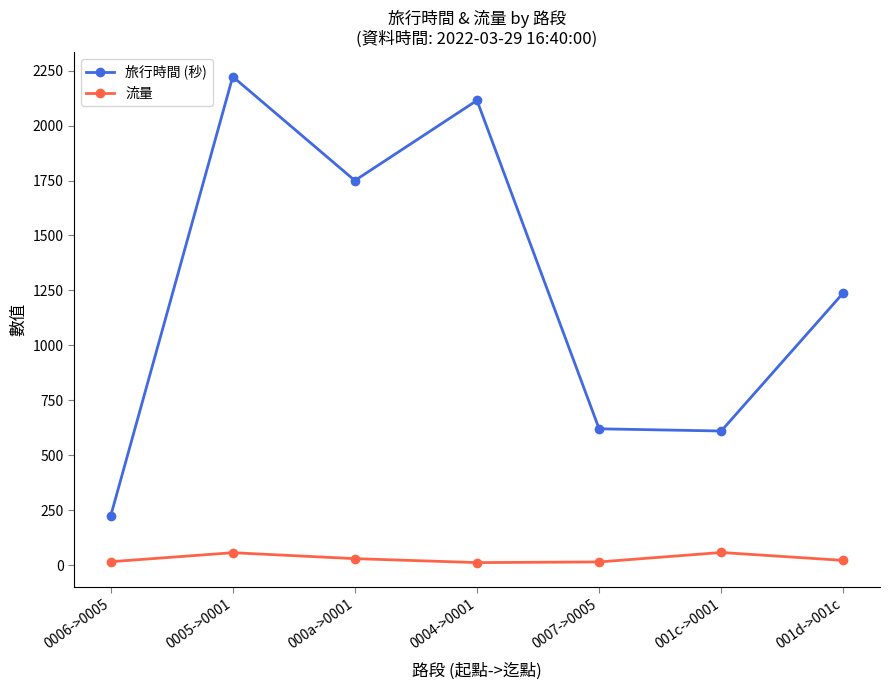

The value of 流量 at 000a->0001 is 29. True or false?

True